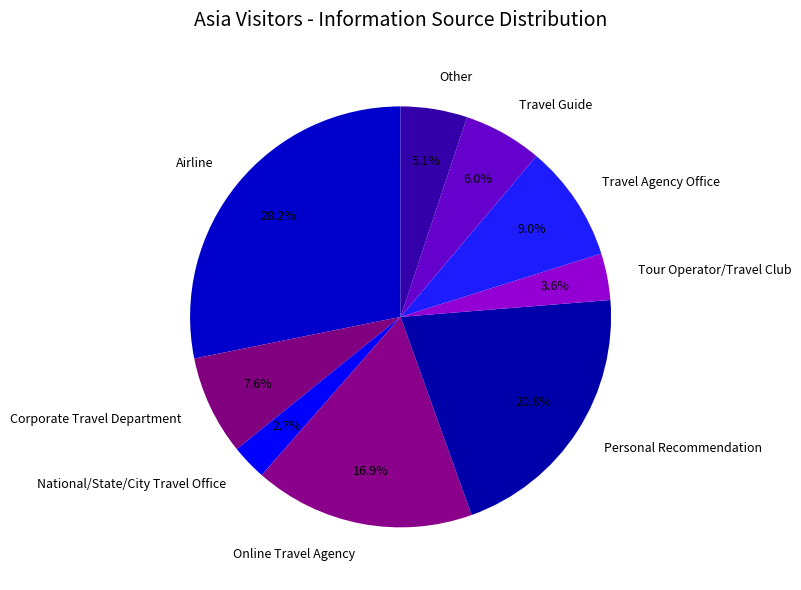

Is National/State/City Travel Office the majority of the pie?

No